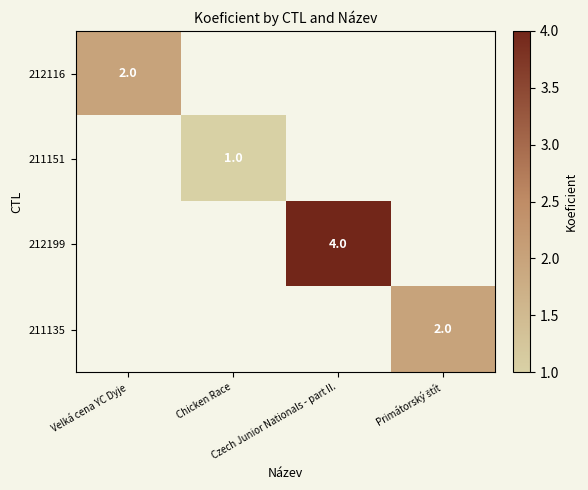

How many categories are shown in the chart?

4